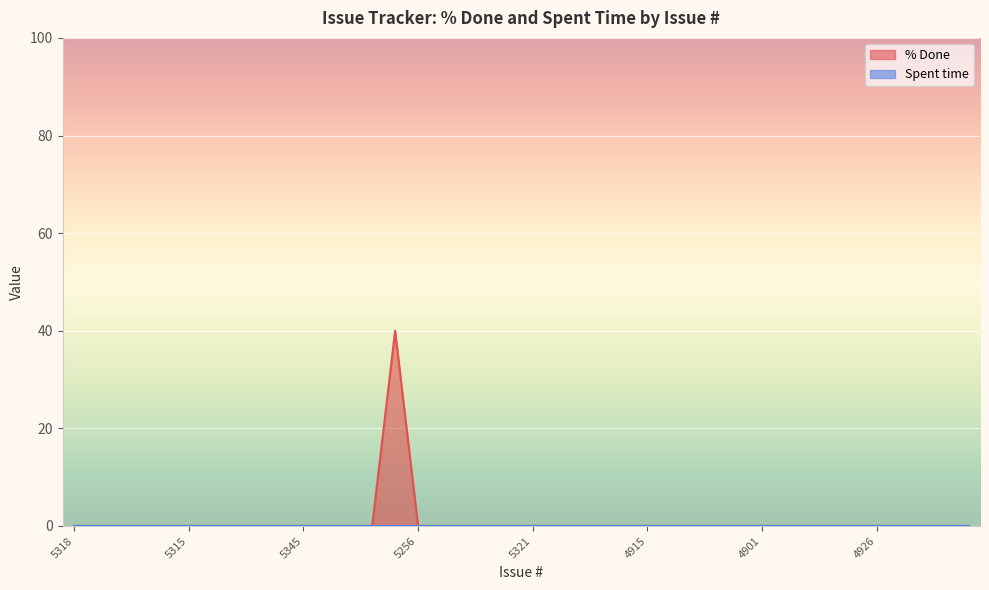

True or false: the data has more than 0 interior local peaks.

True